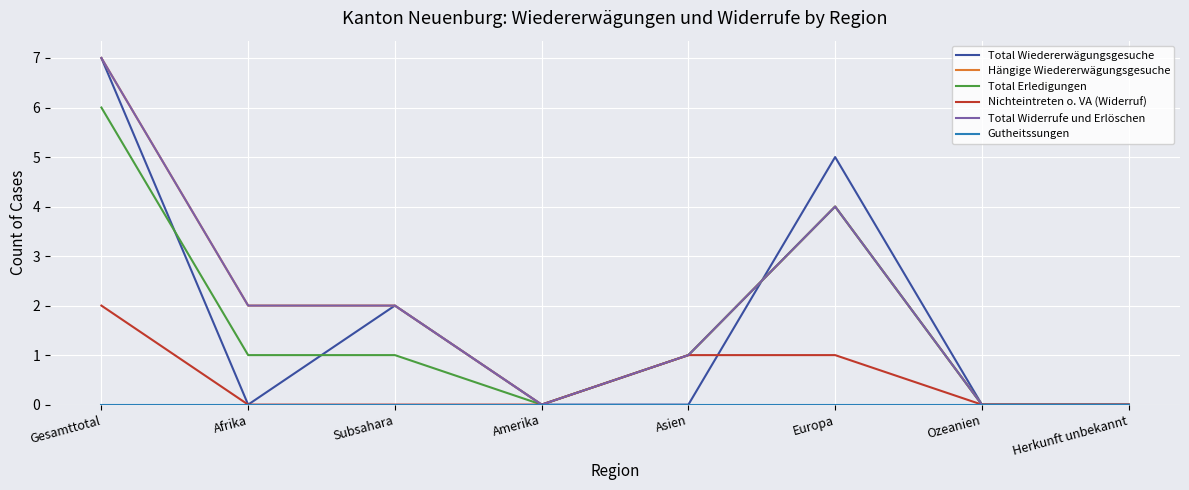

Rank the series by their maximum value, from lowest to highest.

Gutheitssungen, Nichteintreten o. VA (Widerruf), Total Erledigungen, Total Wiedererwägungsgesuche, Hängige Wiedererwägungsgesuche, Total Widerrufe und Erlöschen